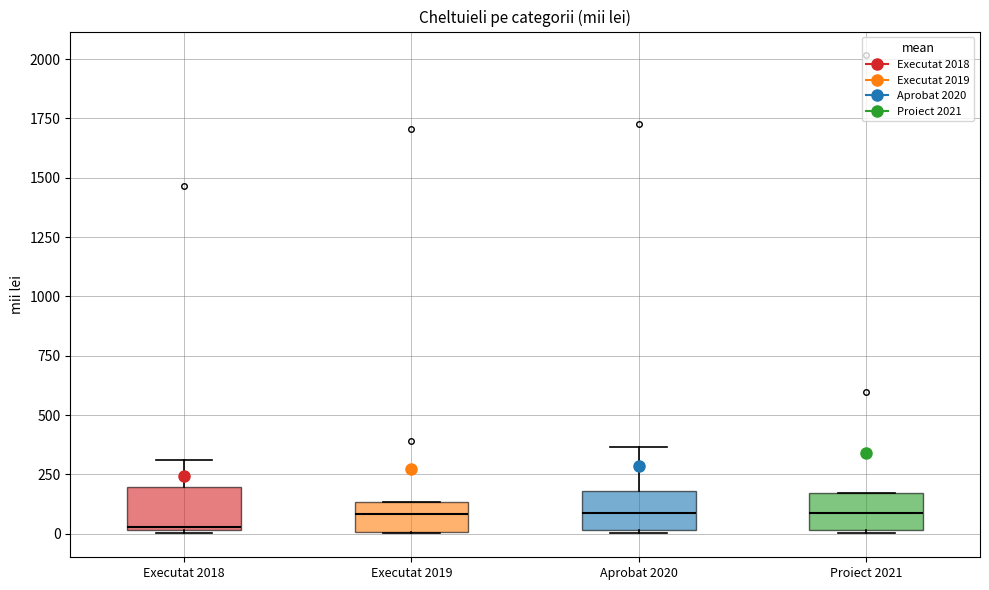

Which box's median line is the lowest?

Executat 2018